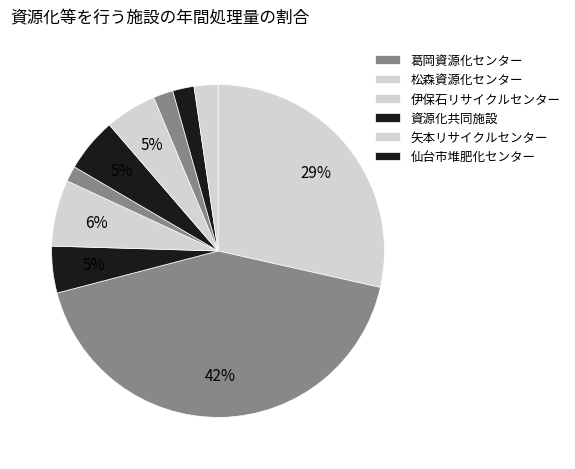

To the nearest percent, what is the average slice percentage?

8%